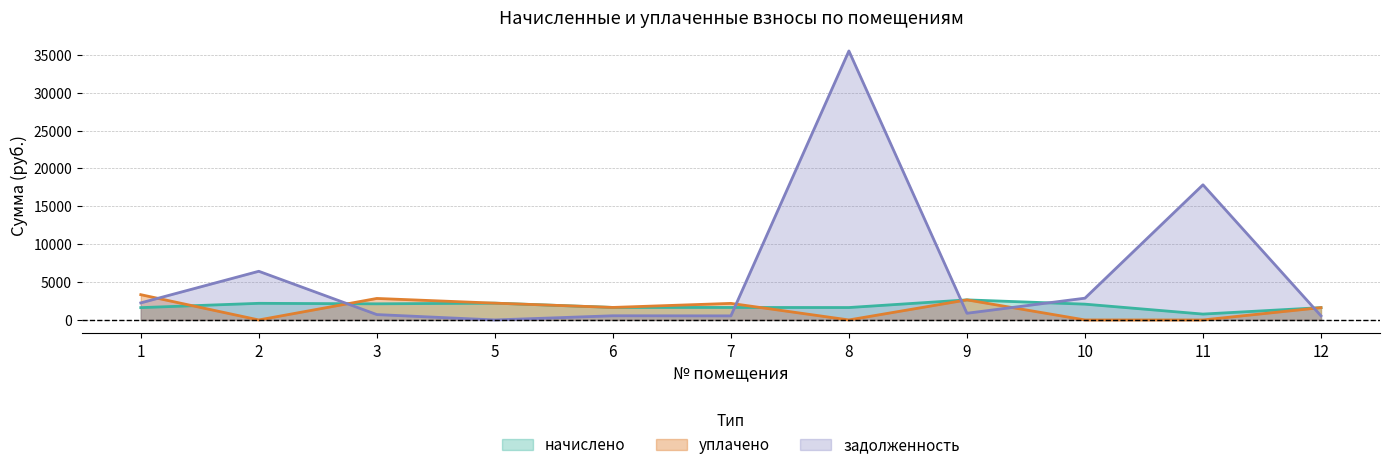

At how many categories does at least one series exceed 30627?

1